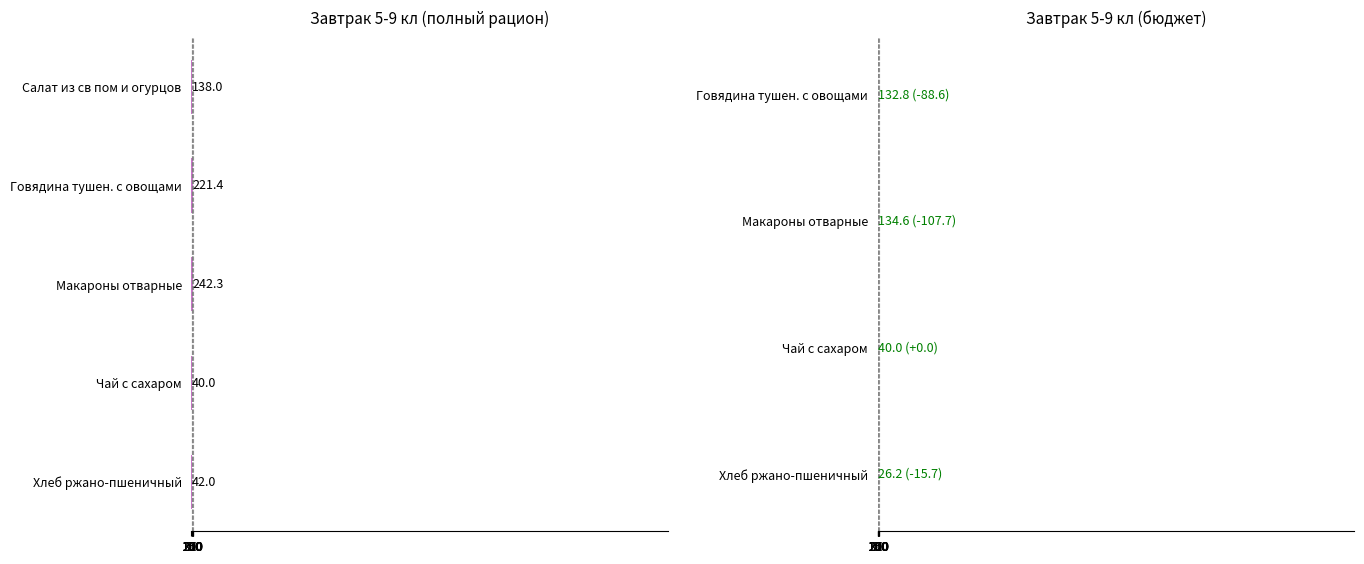

What is the value of the 4th bar from the left?

0.1